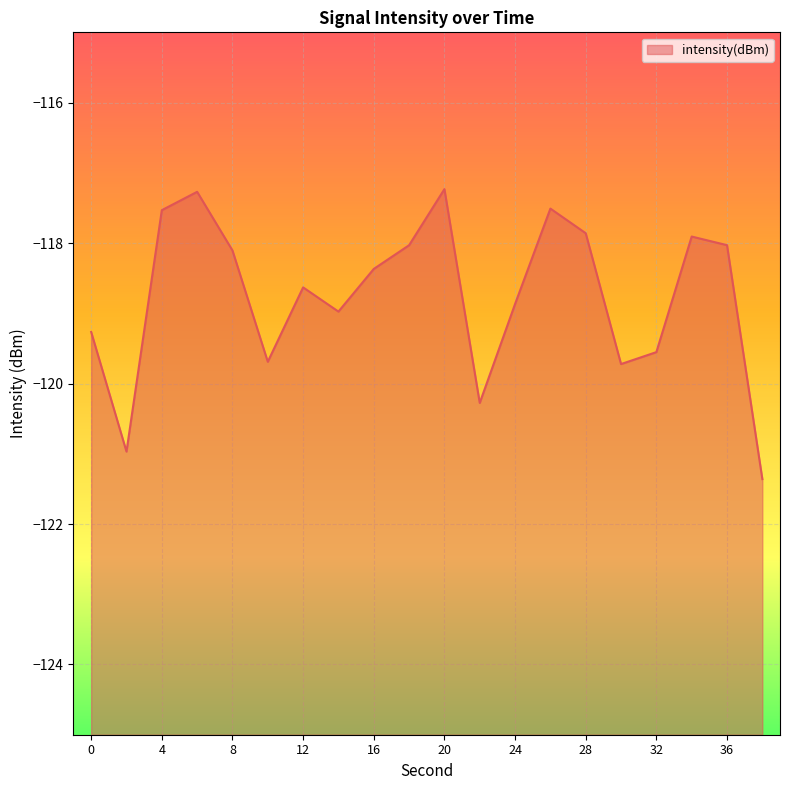

Reading right to left, list all the values displayed in this chart.

-121.4	-118.0	-117.9	-119.6	-119.7	-117.9	-117.5	-118.9	-120.3	-117.2	-118.0	-118.4	-119.0	-118.6	-119.7	-118.1	-117.3	-117.5	-121.0	-119.3